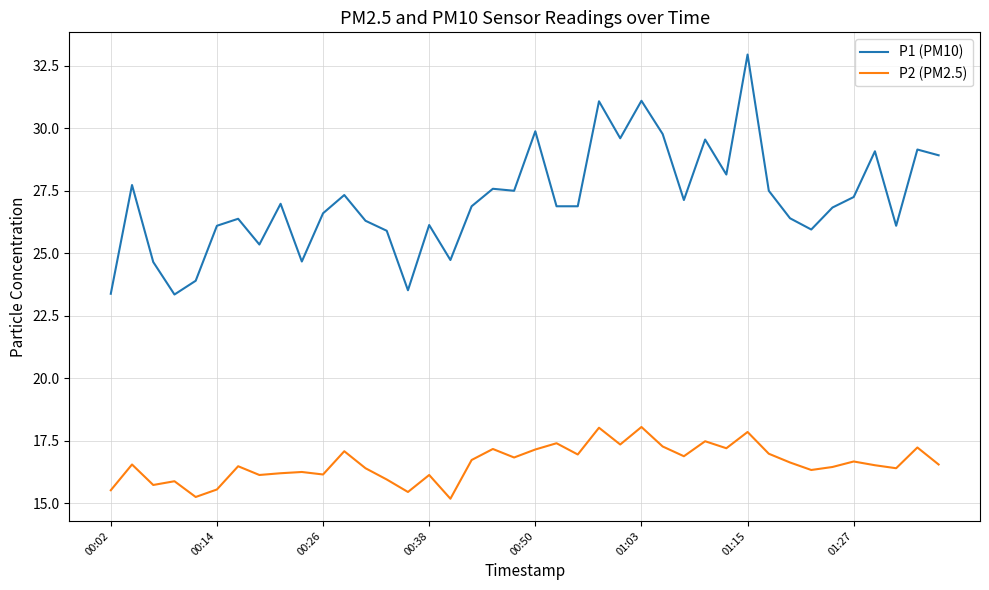

True or false: P1 (PM10) and P2 (PM2.5) intersect in this chart.

False